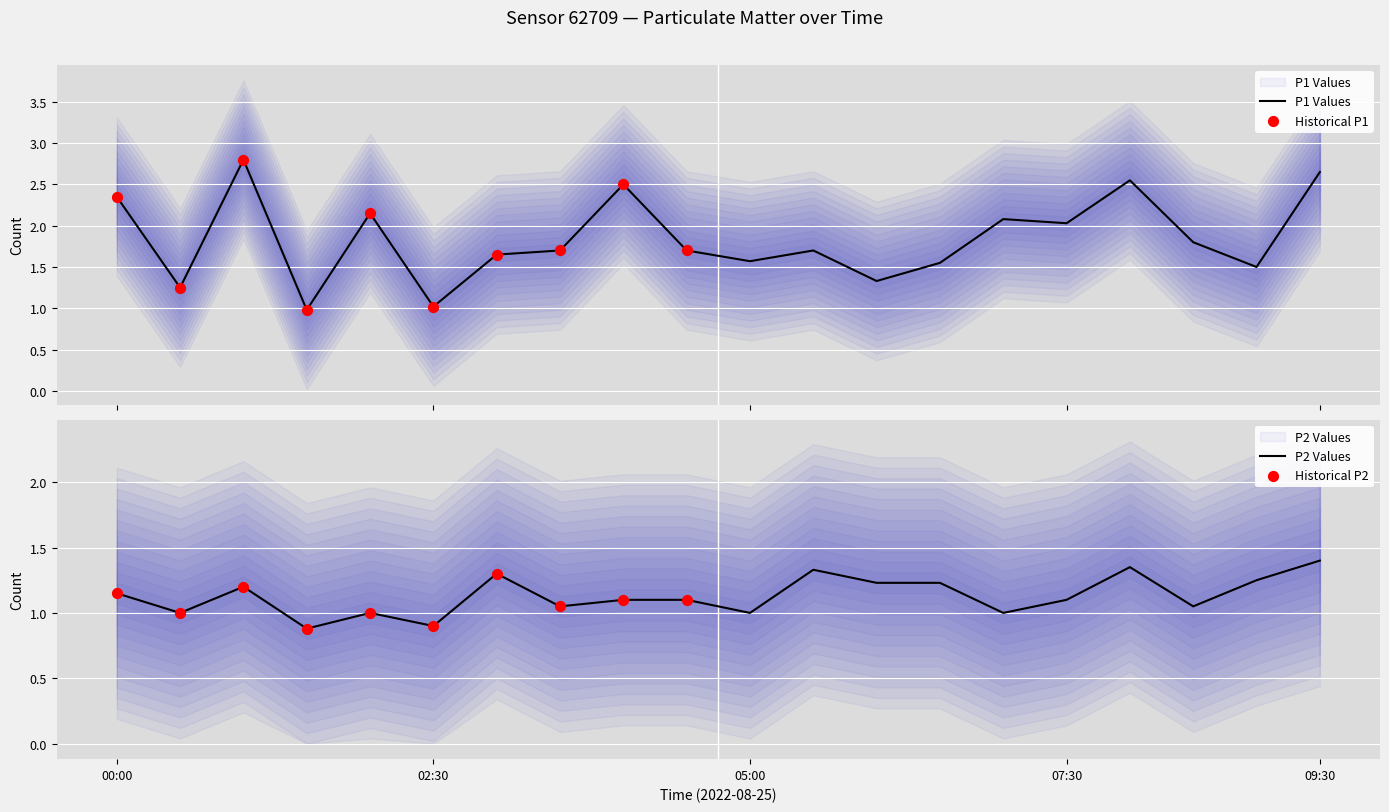

Which series reaches the maximum Y coordinate?

P1